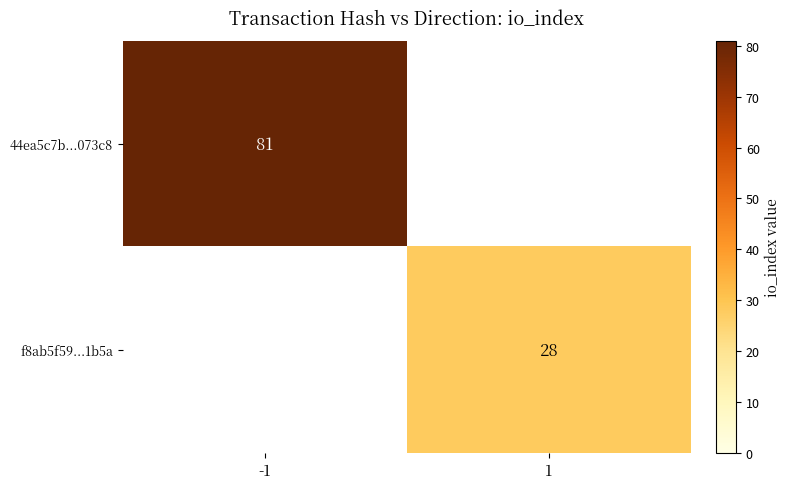

Is it true that 44ea5c7b...073c8 equals 81 at -1?

True